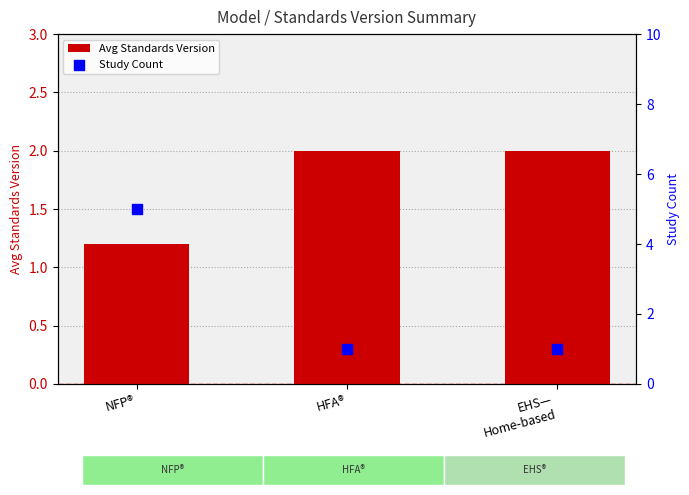

Which series reaches the minimum Y coordinate?

Study Count